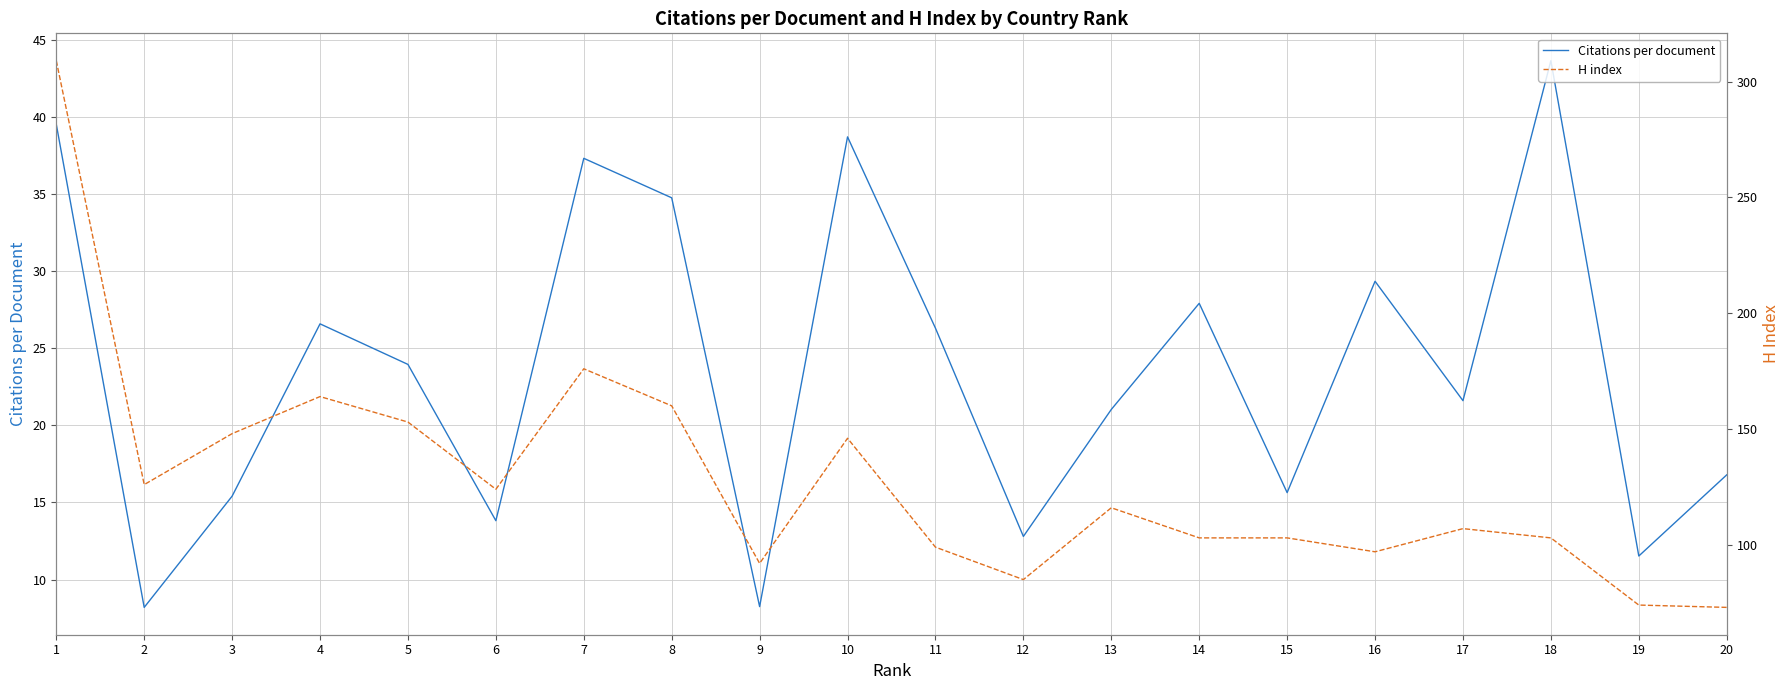

Which label corresponds to the largest value in the chart?

1